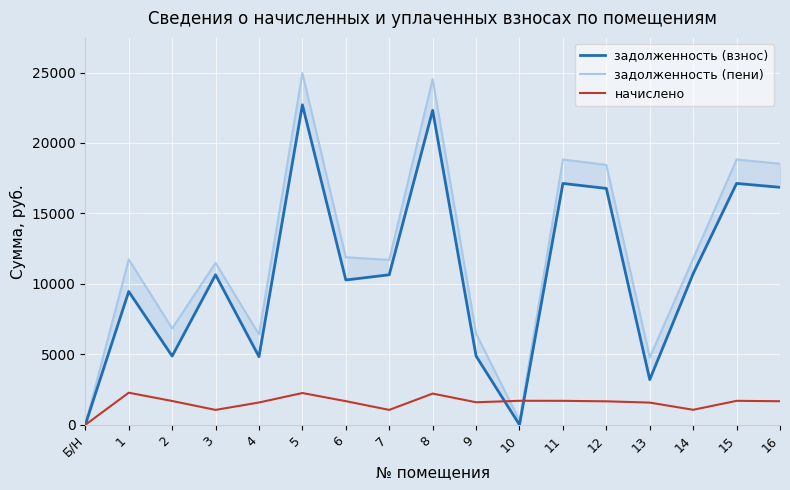

Rank the series by their maximum value, from highest to lowest.

задолженность (пени), задолженность (взнос), начислено